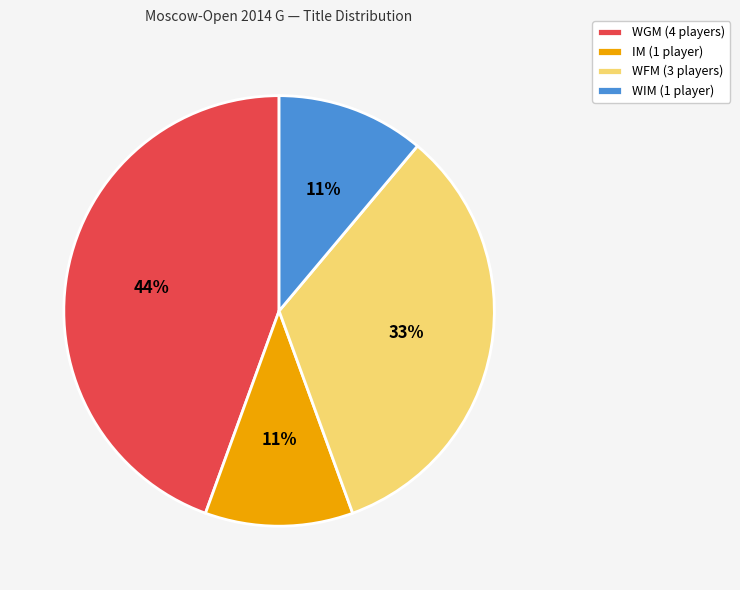

Does IM represent more than half of the total?

No